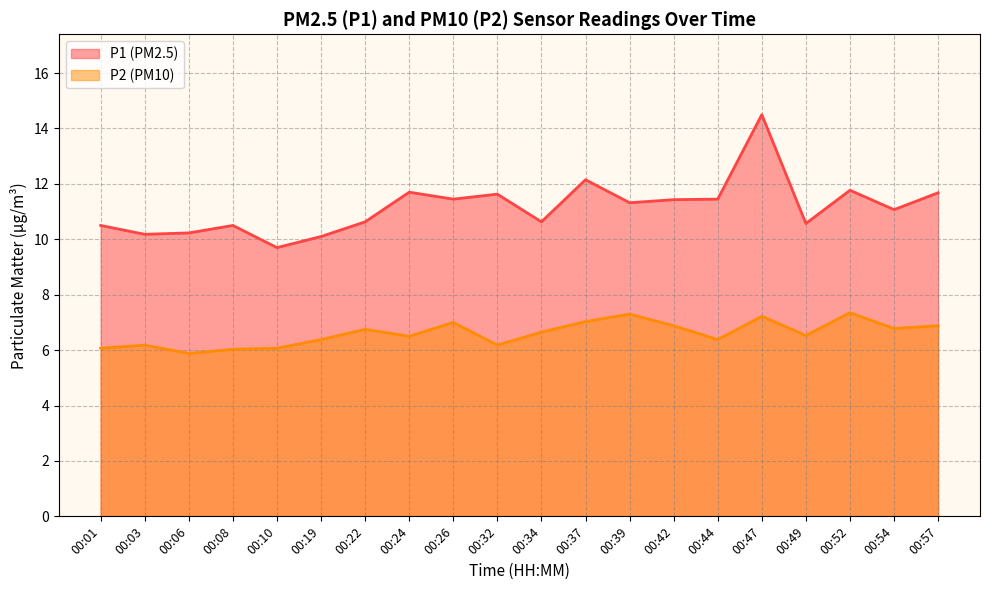

What is the total value across all series at 00:22?

17.4